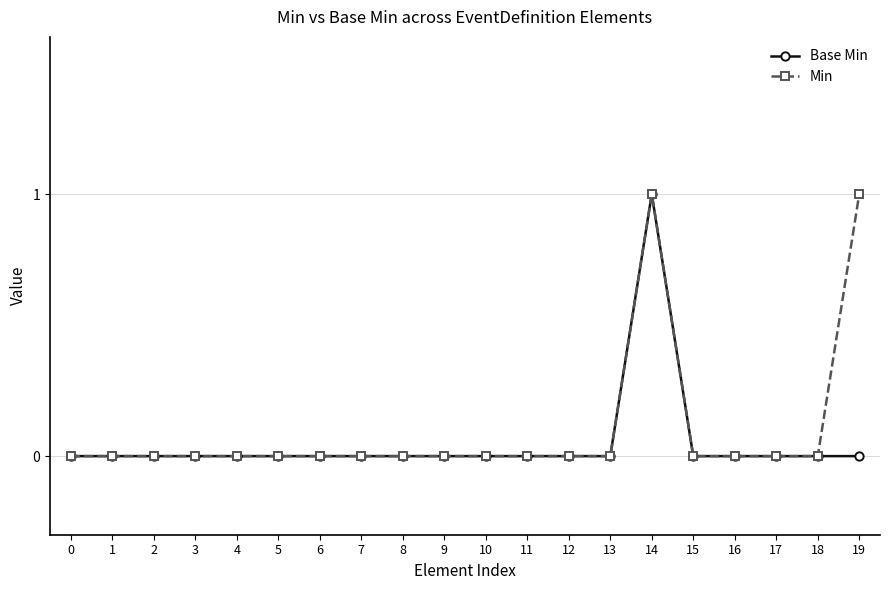

How many Base Min values are between 0 and 1?

20